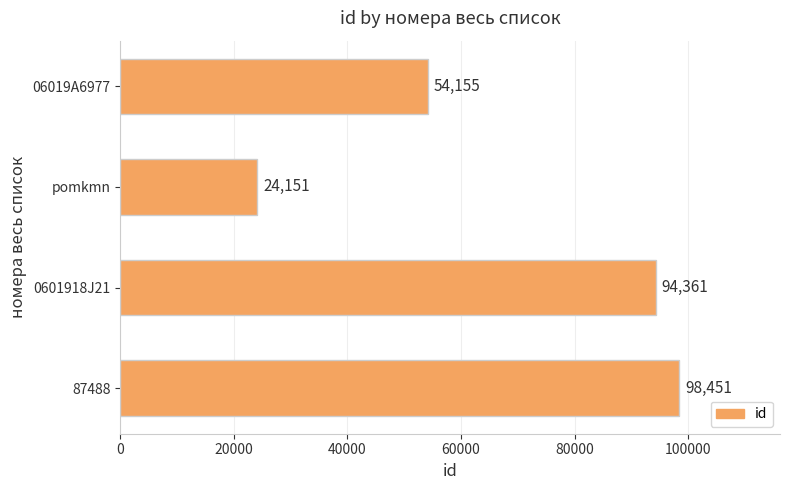

How many data points does each series have?

4